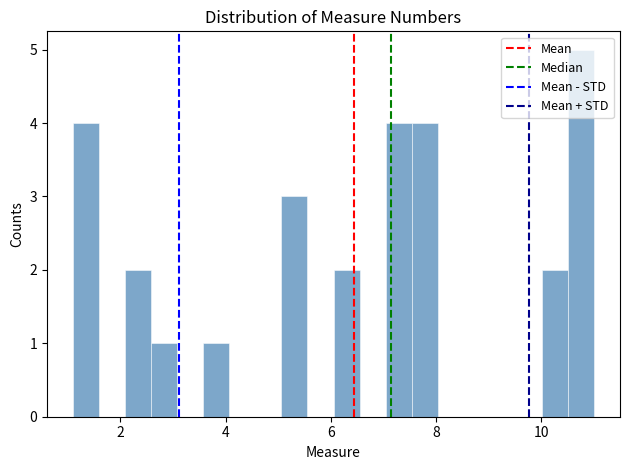

Around what value on the x-axis is the tallest bar? Give the approximate position of its centre, as read against the axis.

10.8